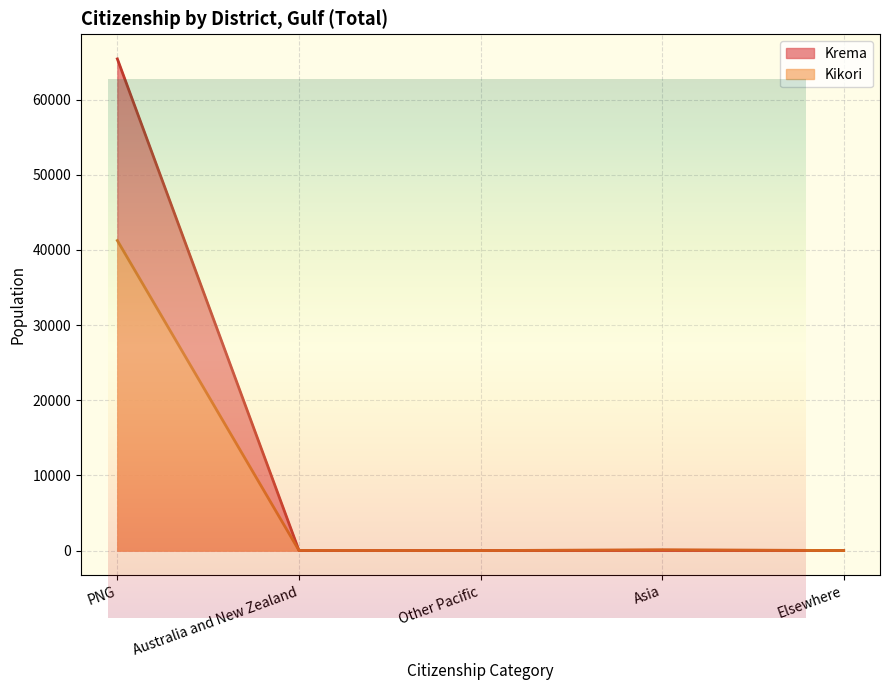

How many data points in Kikori are less than 26?

2